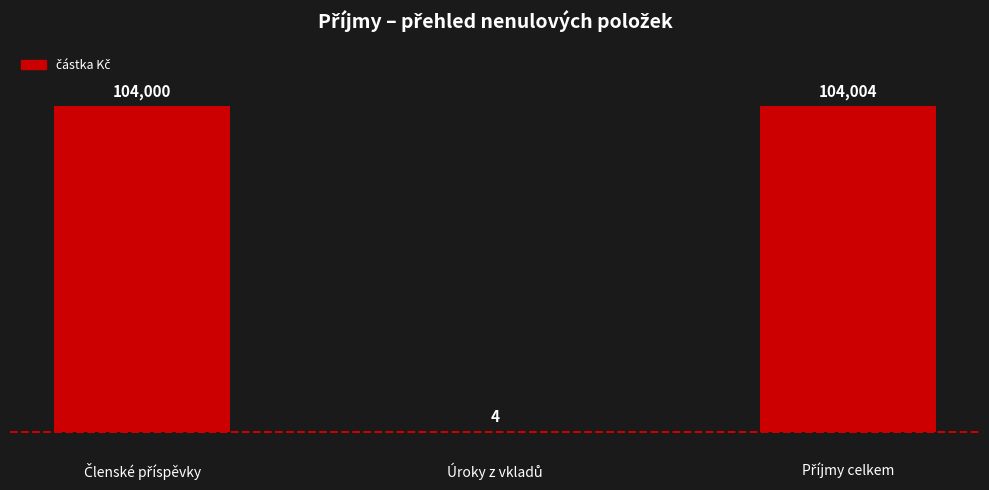

What is the maximum value shown in the chart?

104004